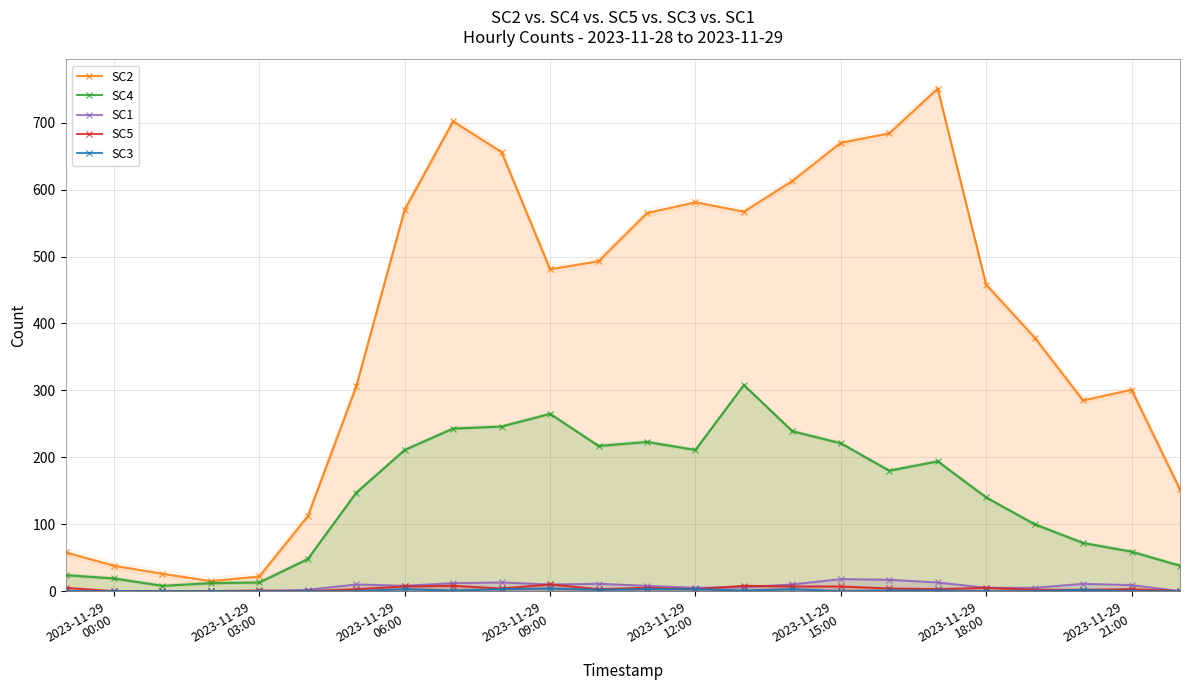

How many data points in SC4 are less than 180?

12